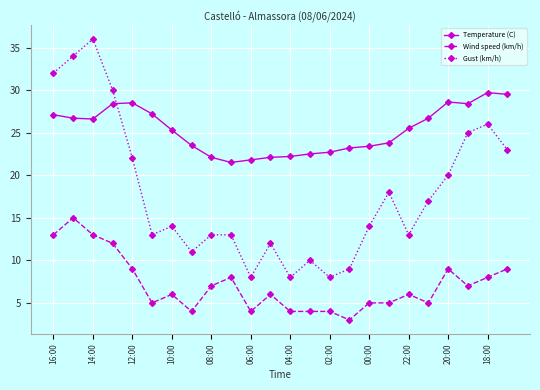

List the series in order of their overall mean, lowest first.

Wind speed (km/h), Gust (km/h), Temperature (C)